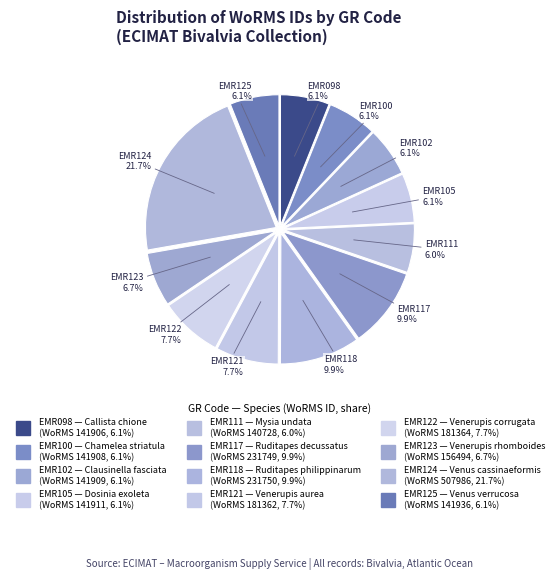

Count the number of slices in the pie.

12